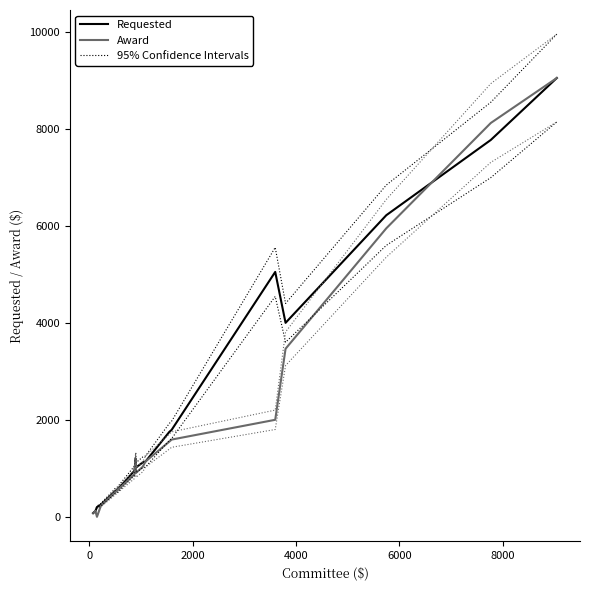

True or false: Requested and Award intersect in this chart.

True